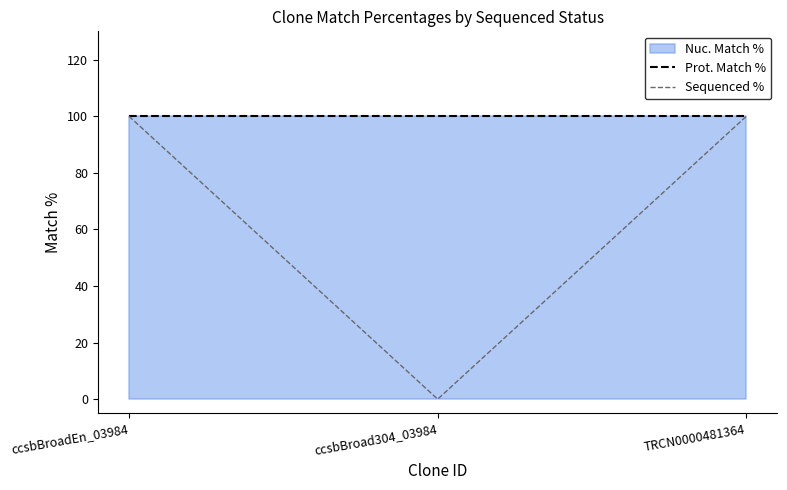

How many data points in Sequenced % are less than 100?

1